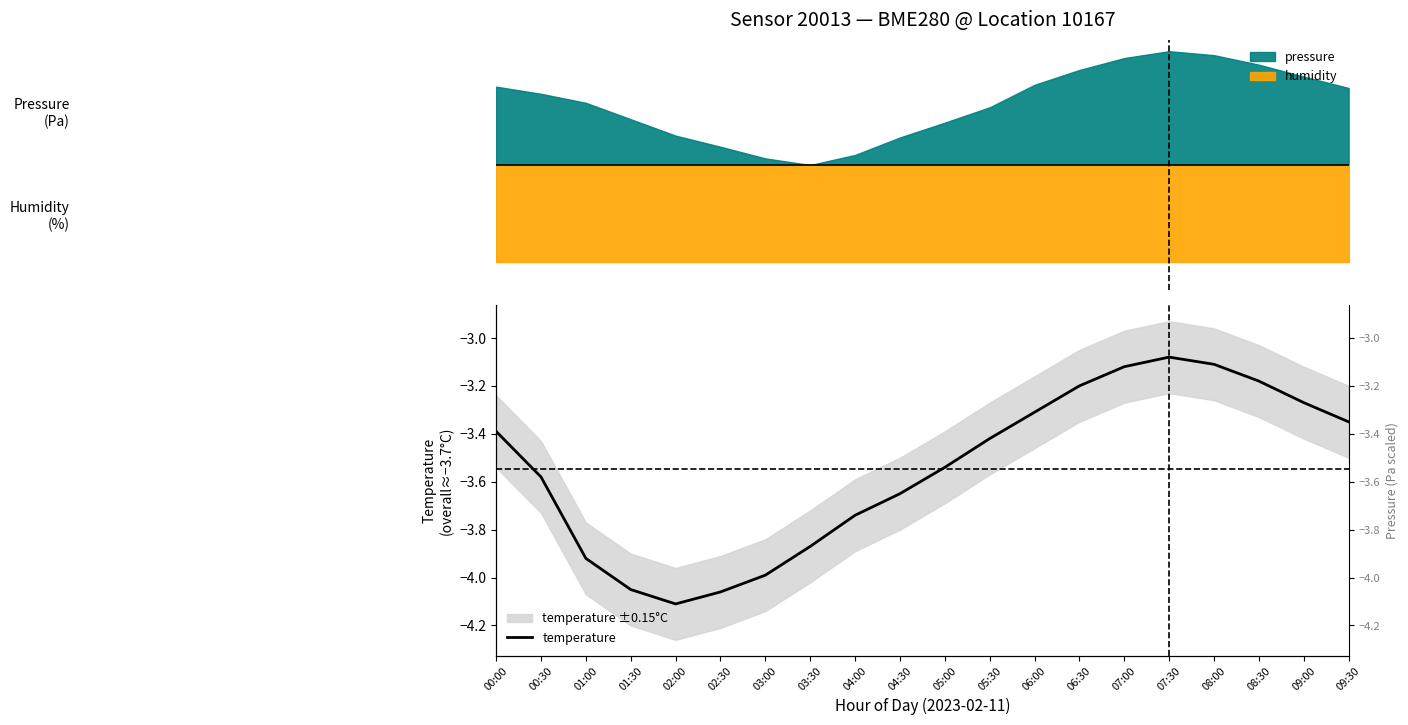

How many lines are shown in the chart?

1